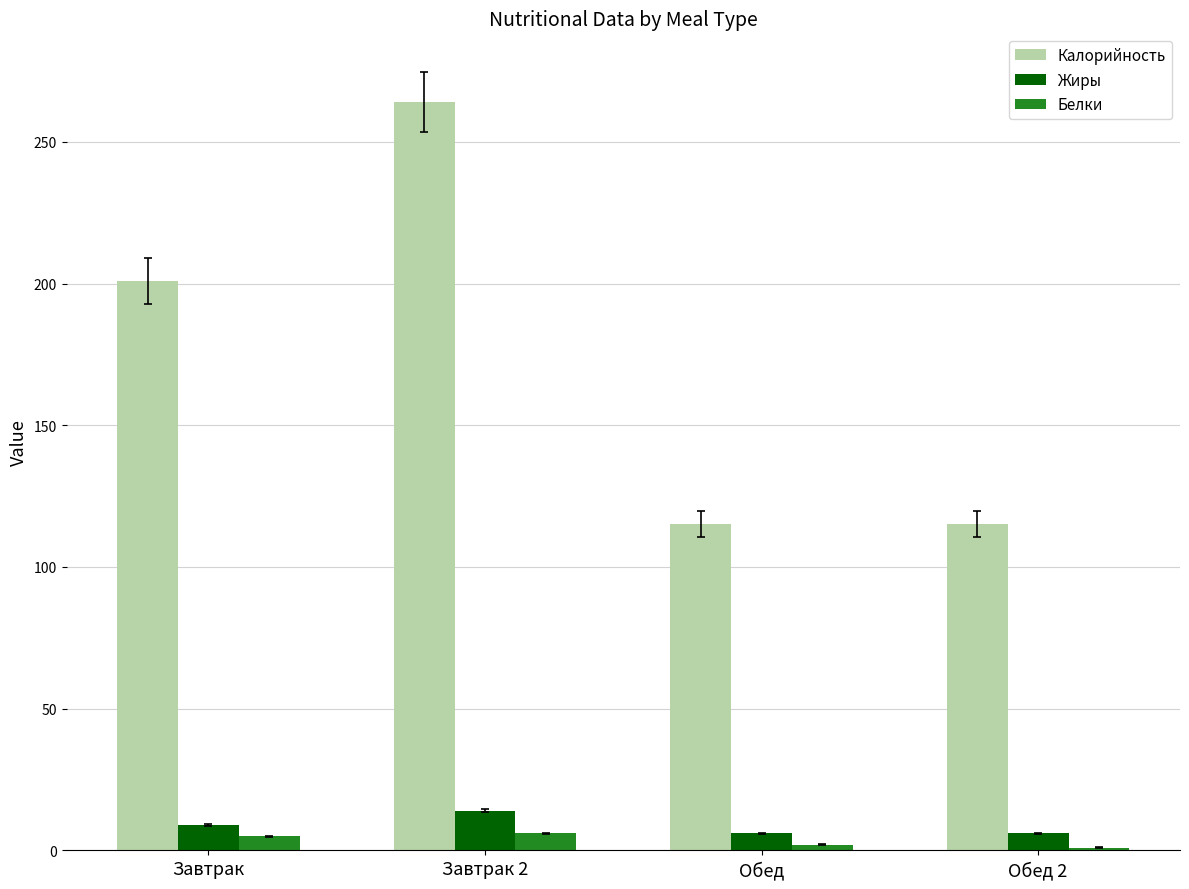

At how many categories does at least one series exceed 247?

1